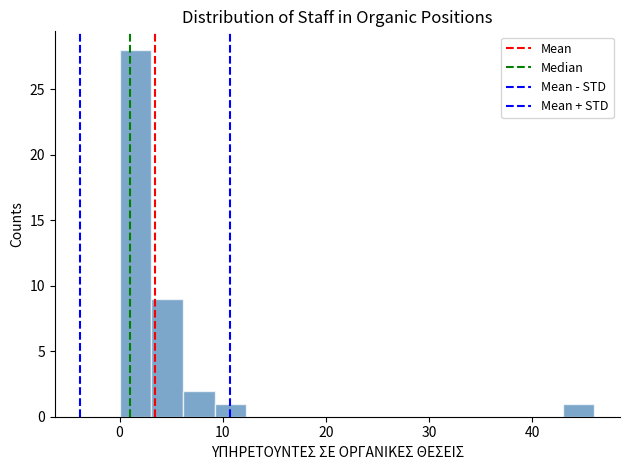

Read against the x-axis, roughly where is the centre of the tallest bar?

2